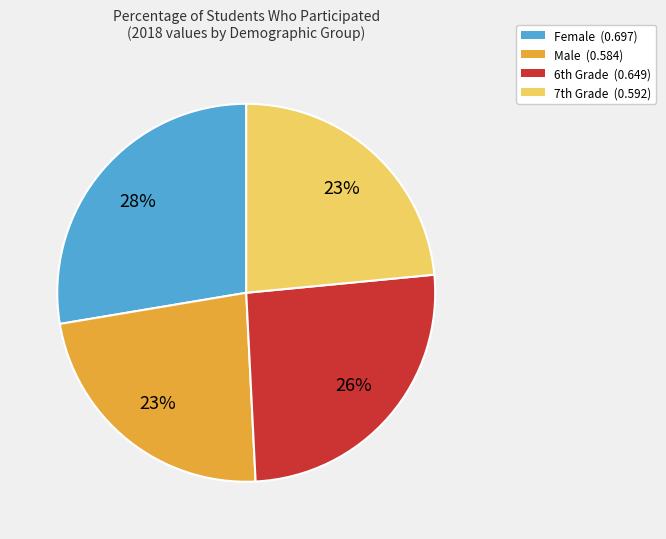

Is there a majority slice in this chart?

No